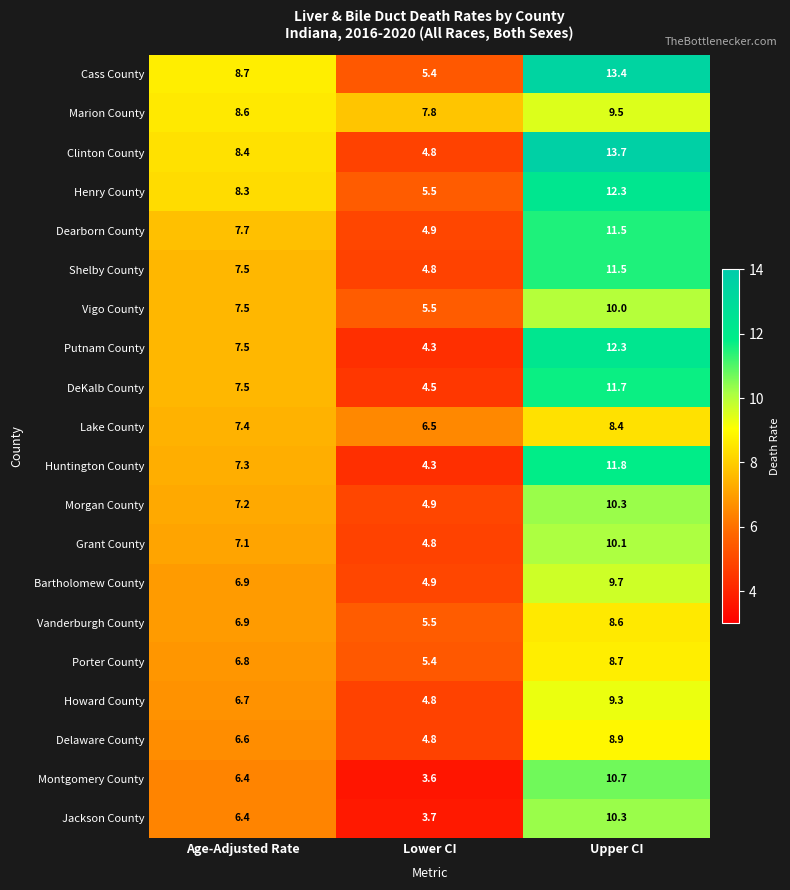

What is the minimum value shown in the chart?

3.6